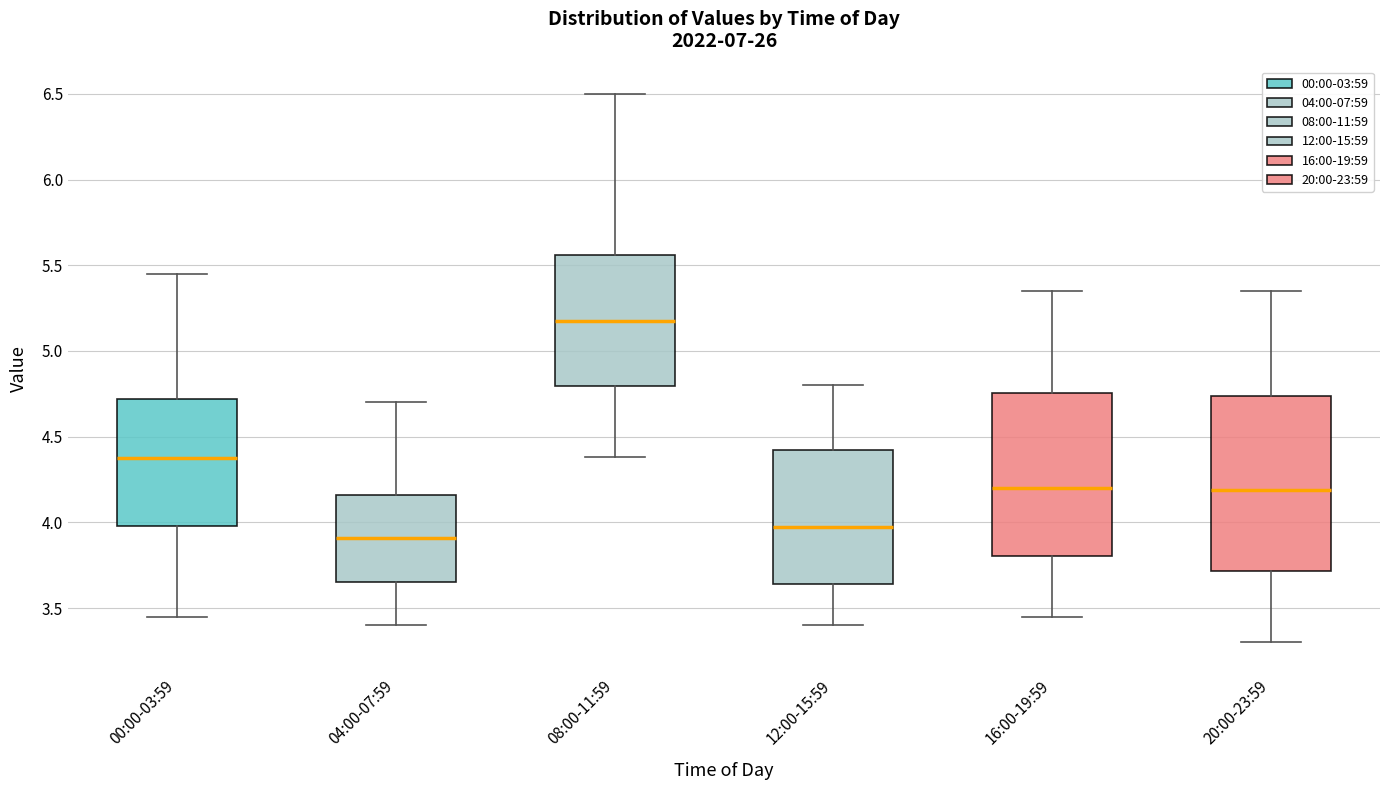

Which box is the tallest, from its lower edge to its upper edge?

20:00-23:59